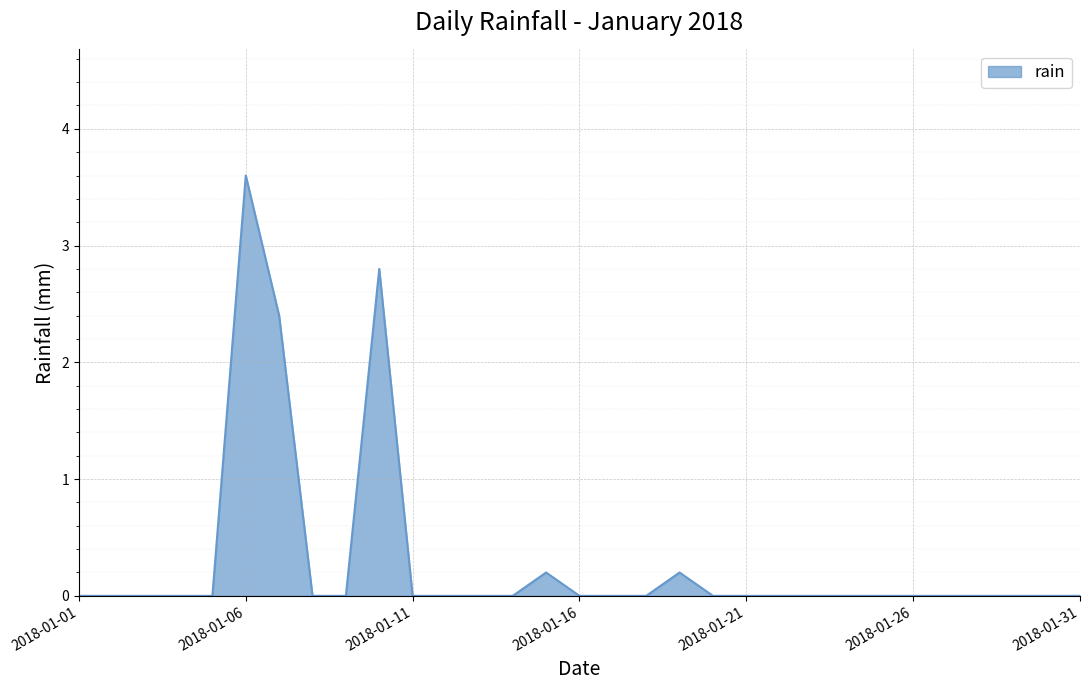

Reading left to right, what are all the values shown in this chart?

0.0	0.0	0.0	0.0	0.0	3.6	2.4	0.0	0.0	2.8	0.0	0.0	0.0	0.0	0.2	0.0	0.0	0.0	0.2	0.0	0.0	0.0	0.0	0.0	0.0	0.0	0.0	0.0	0.0	0.0	0.0